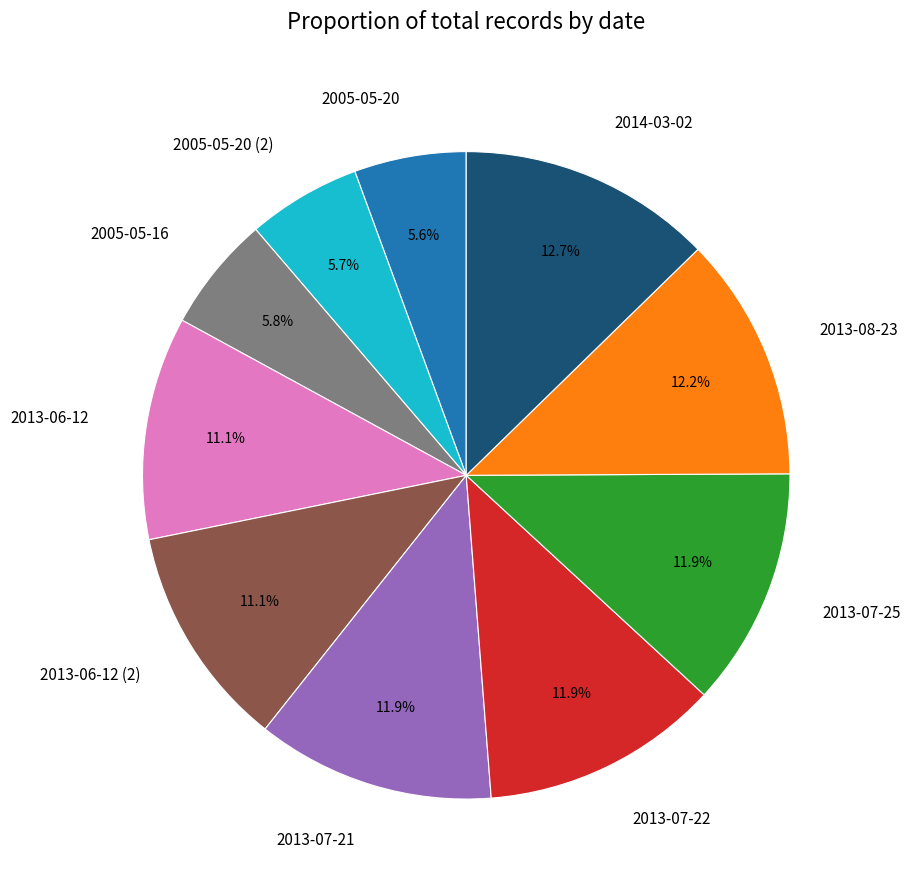

Count the number of slices in the pie.

10